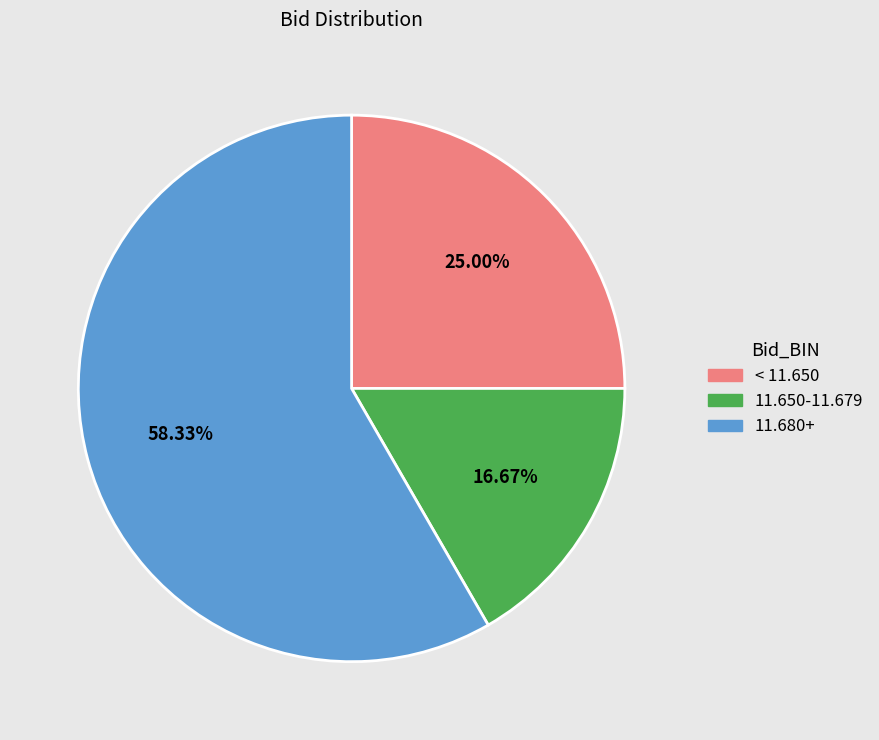

Is 11.680+ the majority of the pie?

Yes